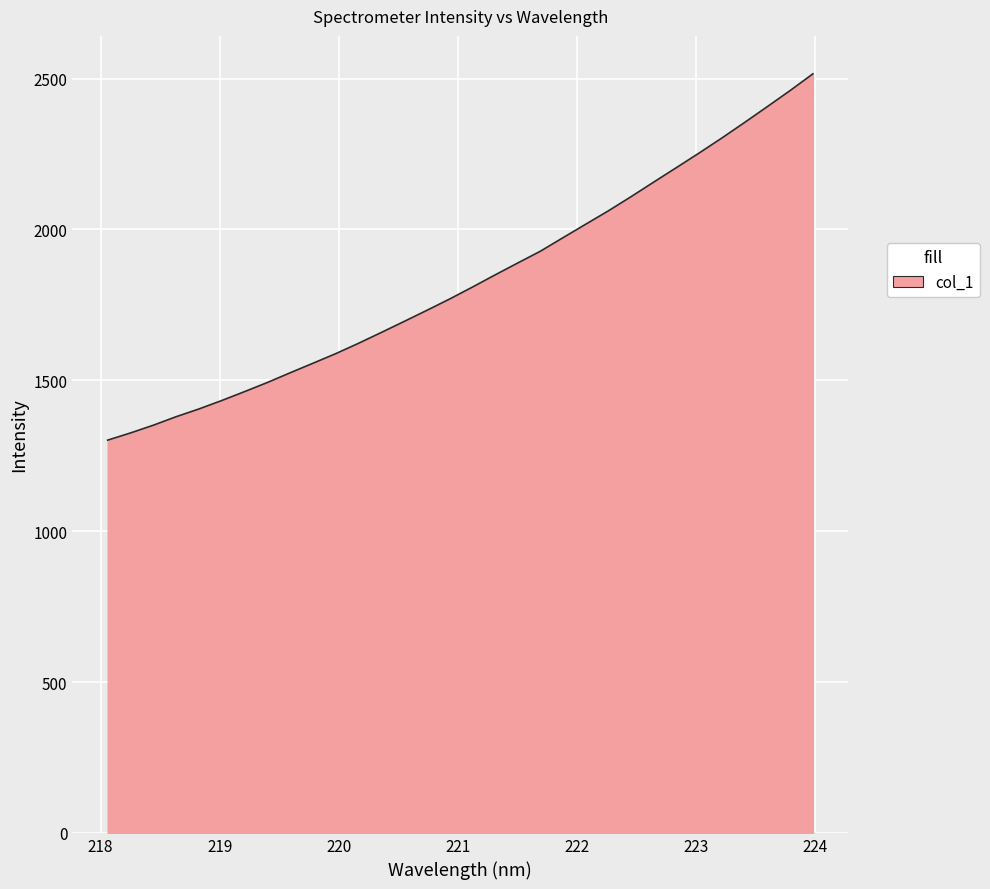

What is the difference between the maximum and minimum values?

1213.9